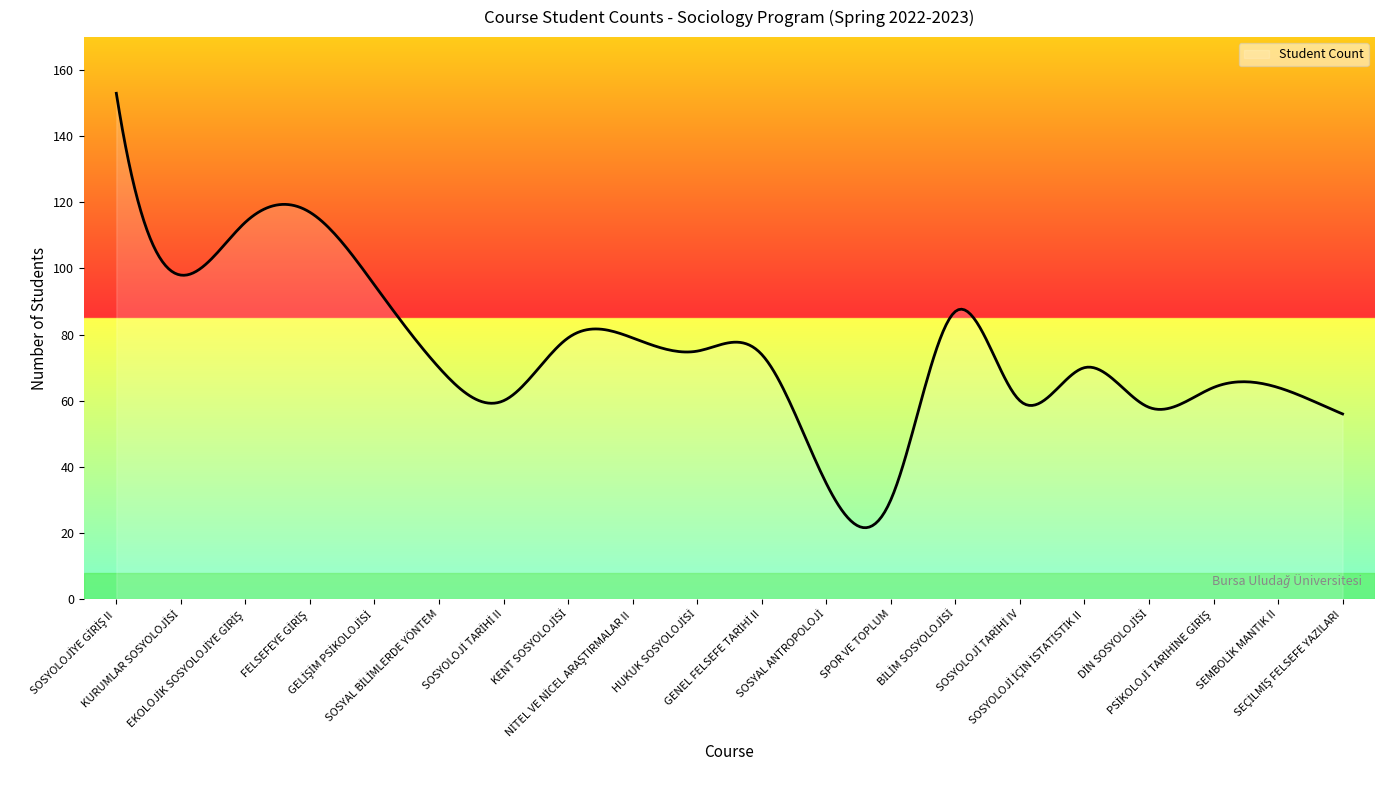

What is the minimum value shown in the chart?

21.6